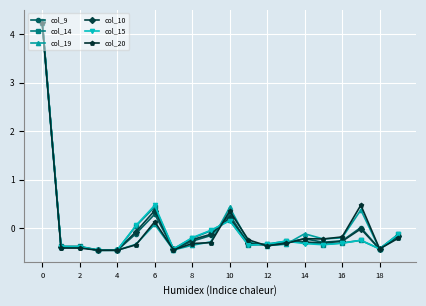

Which series has the widest spread of values?

col_9